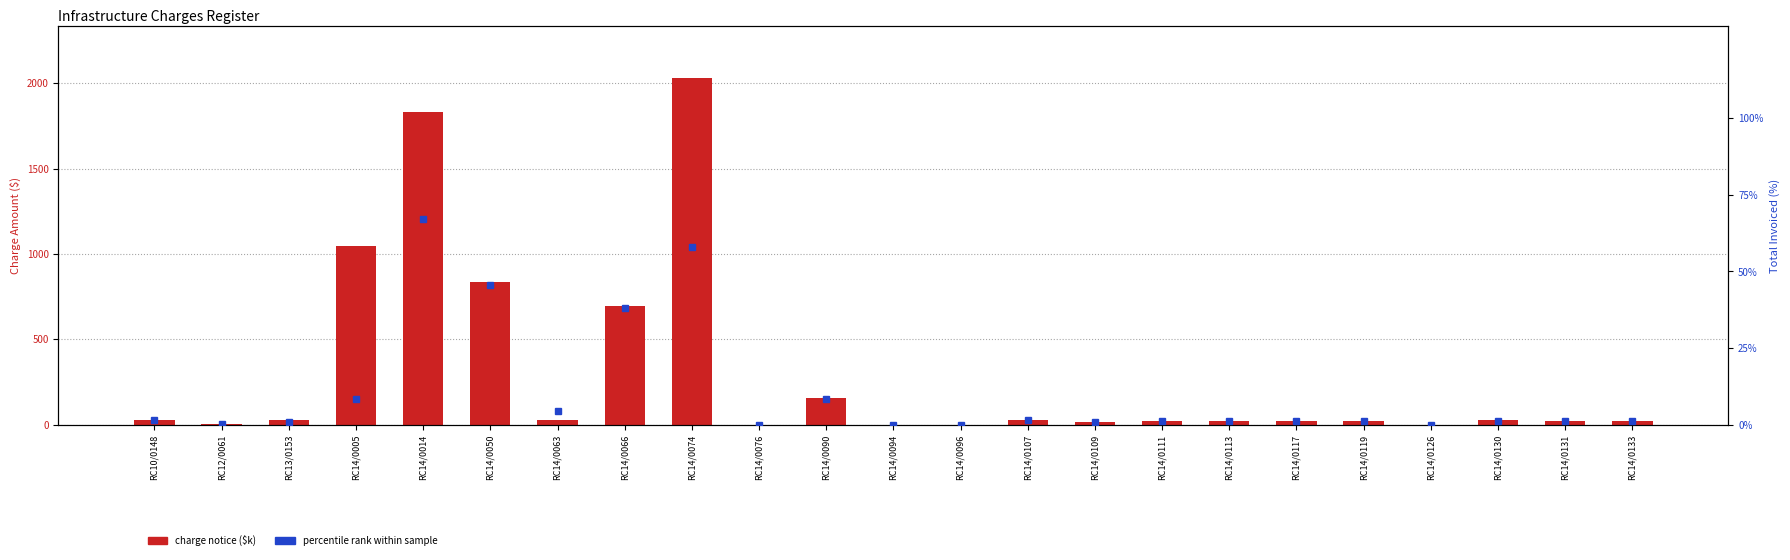

What is the label of the 16th bar from the left?

RC14/0111